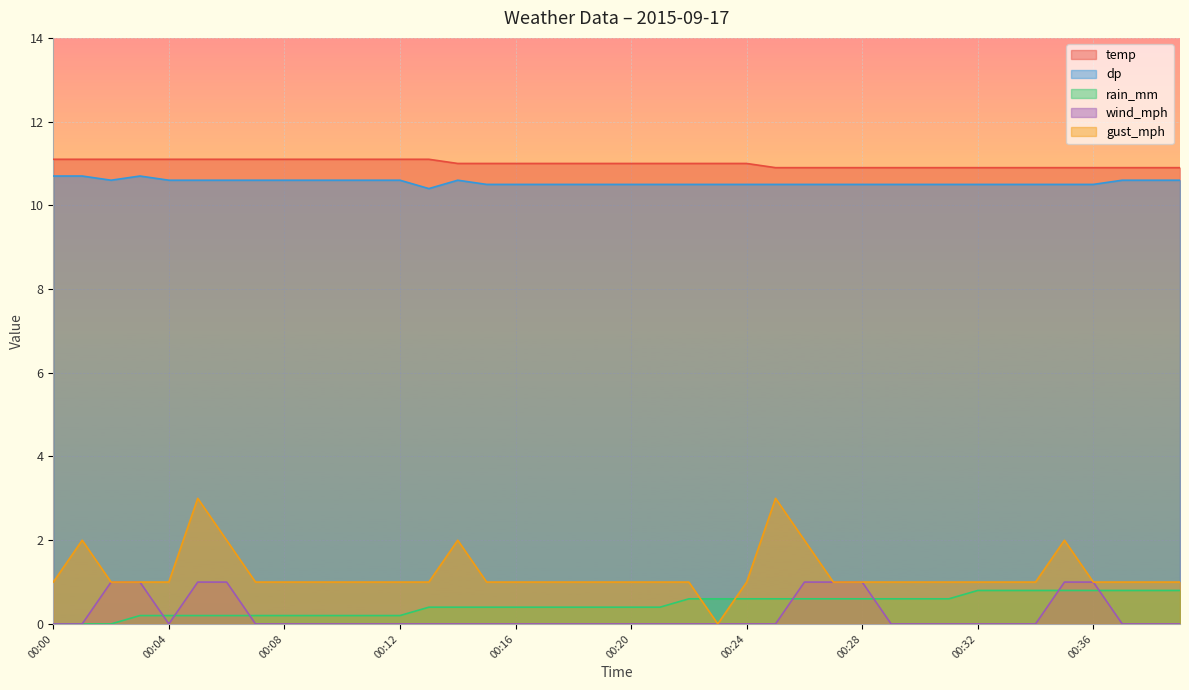

True or false: rain_mm has more than 0 interior local peaks.

False